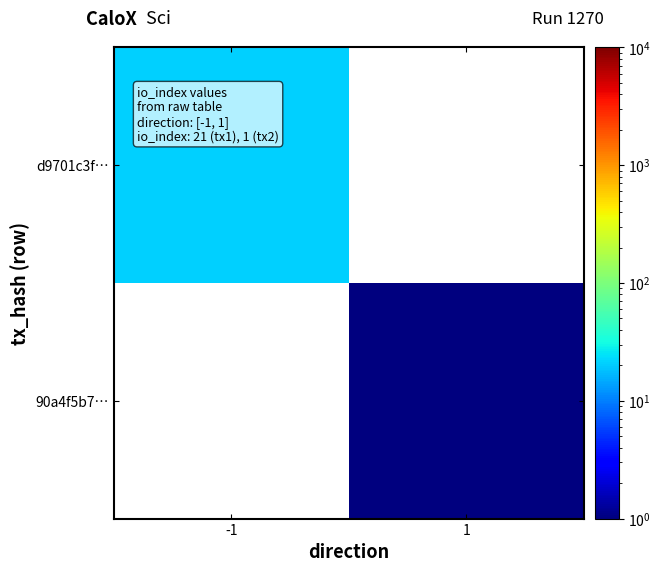

Count the number of data series in this chart.

2